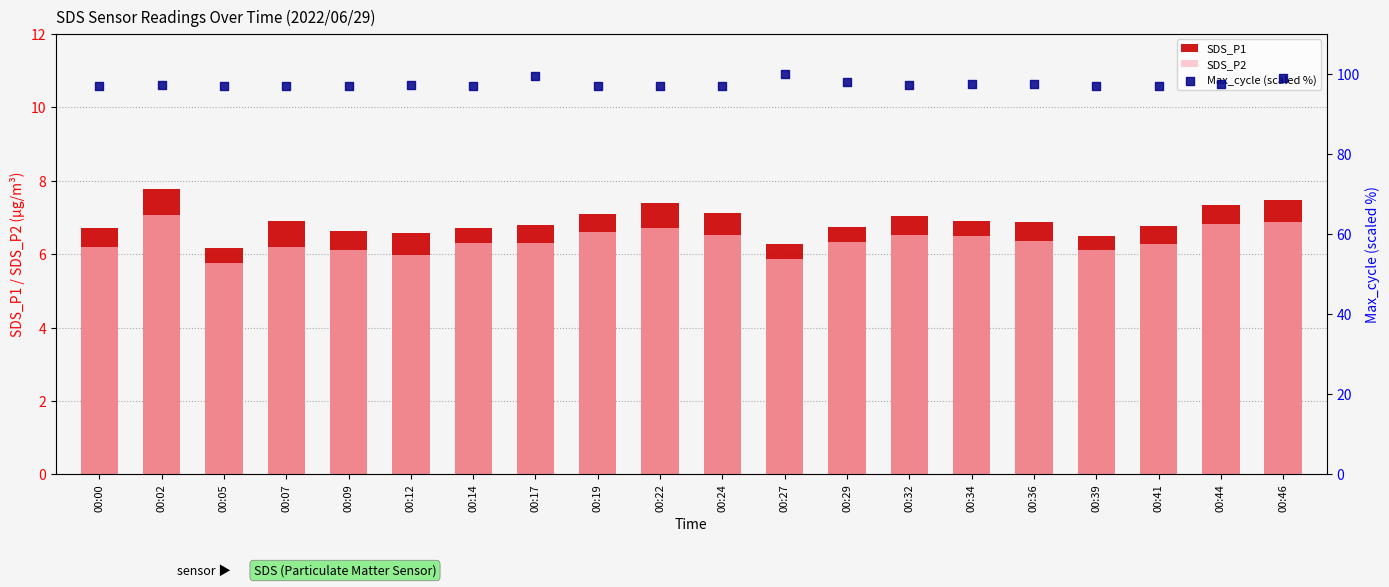

Which series reaches the minimum Y coordinate?

SDS_P2